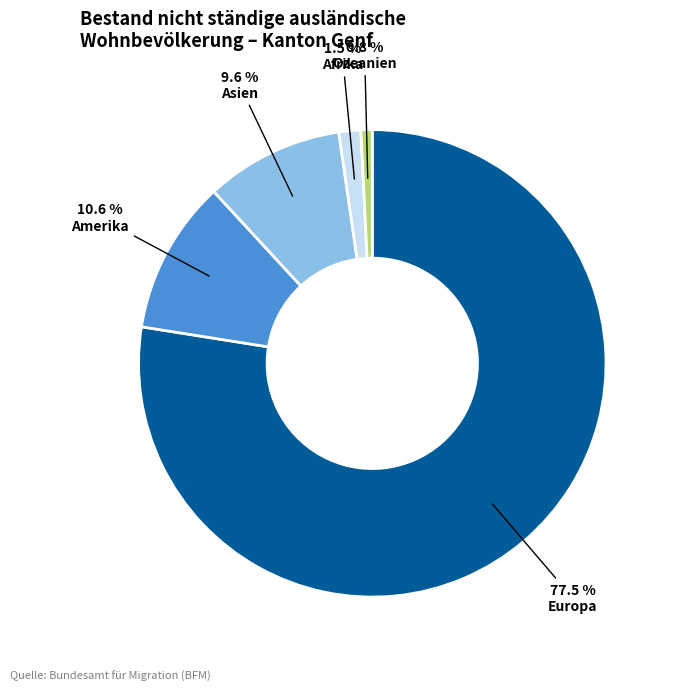

What is the majority slice?

Europa